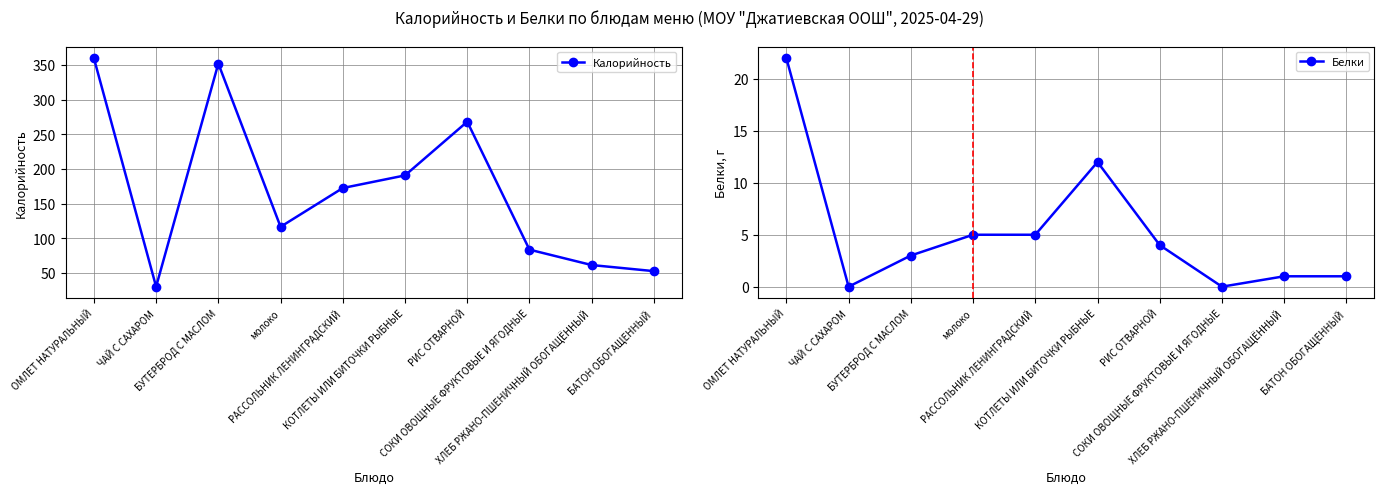

What is the difference between the Белки values at ХЛЕБ РЖАНО-ПШЕНИЧНЫЙ ОБОГАЩЁННЫЙ and ЧАЙ С САХАРОМ?

1